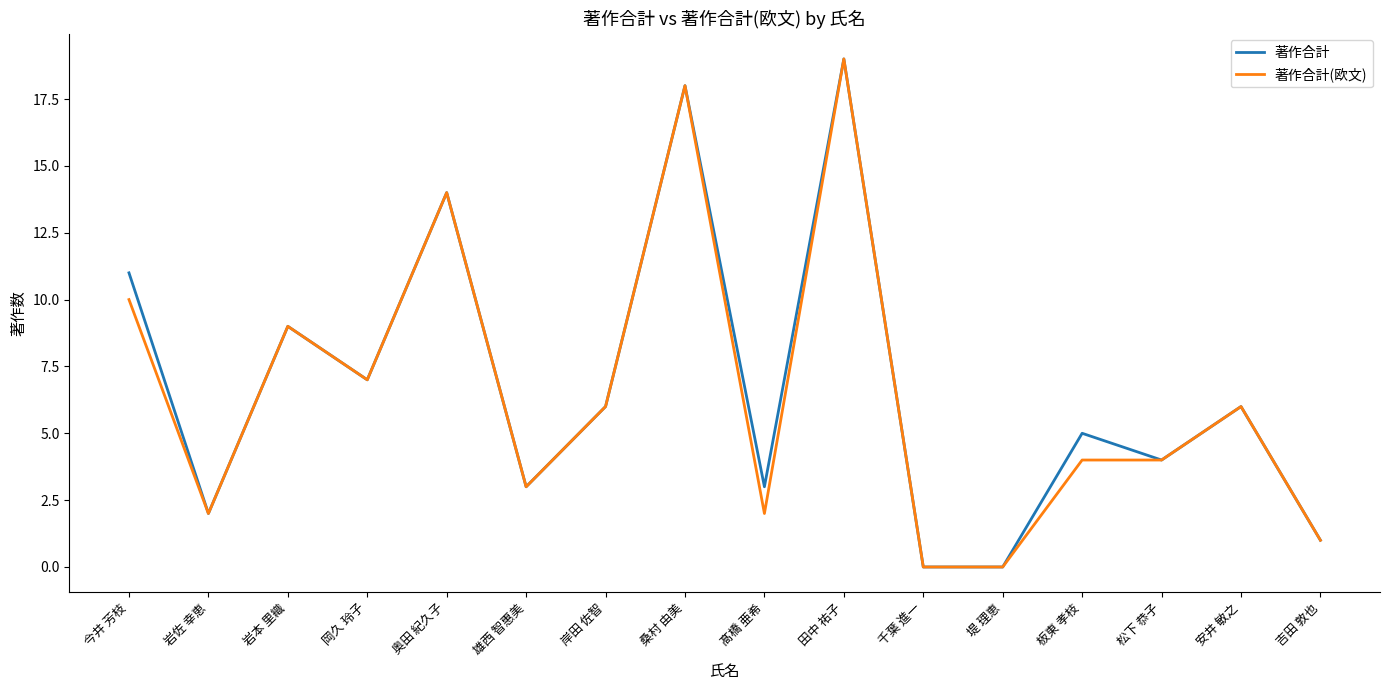

Reading right to left, extract all data points from this chart.

著作合計: 吉田 敦也=1	安井 敏之=6	松下 恭子=4	板東 孝枝=5	堤 理恵=0	千葉 進一=0	田中 祐子=19	髙橋 亜希=3	桑村 由美=18	岸田 佐智=6	雄西 智惠美=3	奥田 紀久子=14	岡久 玲子=7	岩本 里織=9	岩佐 幸恵=2	今井 芳枝=11
著作合計(欧文): 吉田 敦也=1	安井 敏之=6	松下 恭子=4	板東 孝枝=4	堤 理恵=0	千葉 進一=0	田中 祐子=19	髙橋 亜希=2	桑村 由美=18	岸田 佐智=6	雄西 智惠美=3	奥田 紀久子=14	岡久 玲子=7	岩本 里織=9	岩佐 幸恵=2	今井 芳枝=10